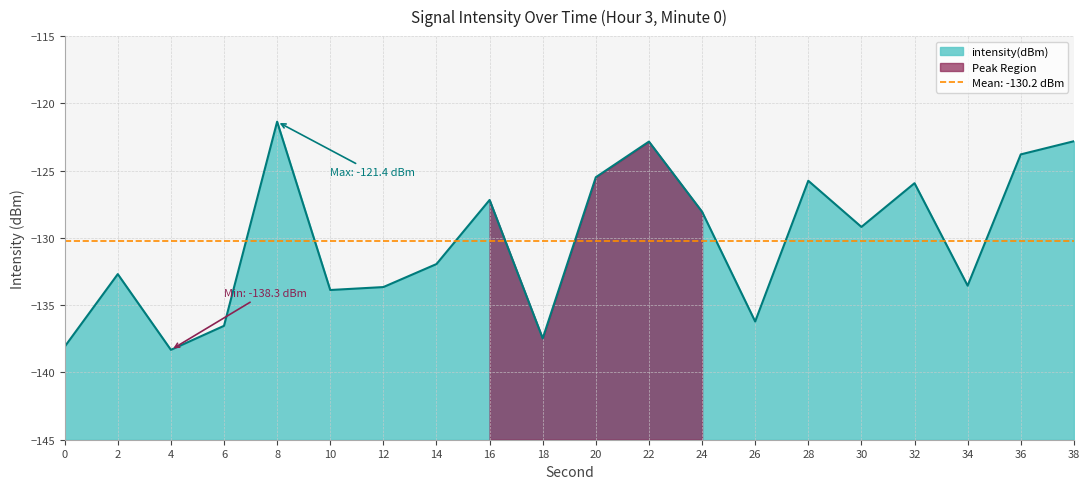

List the labels in order of value, largest first.

8, 38, 22, 36, 20, 28, 32, 16, 24, 30, 14, 2, 34, 12, 10, 26, 6, 18, 0, 4